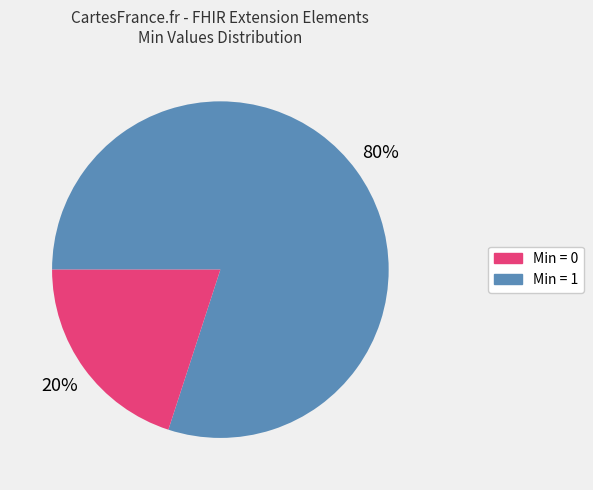

To the nearest percent, what is the average slice percentage?

50%